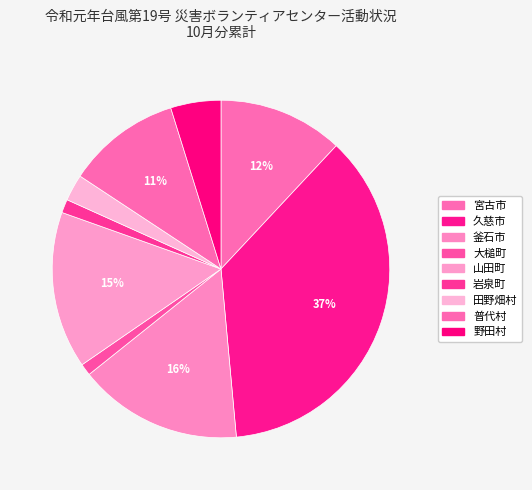

To the nearest percent, what percentage of the pie is 大槌町?

1%